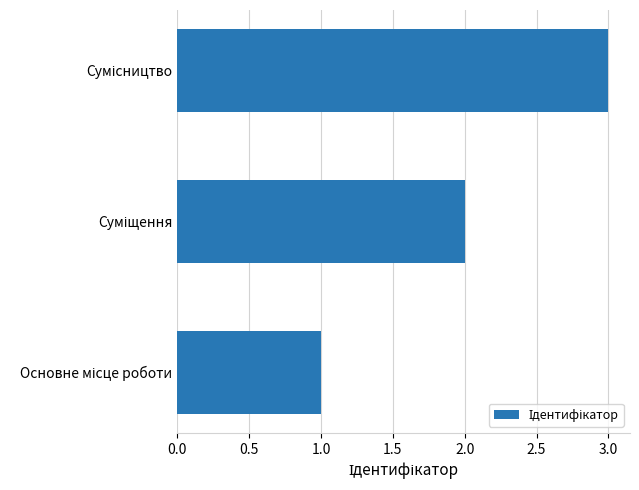

What is the sum of all values?

6